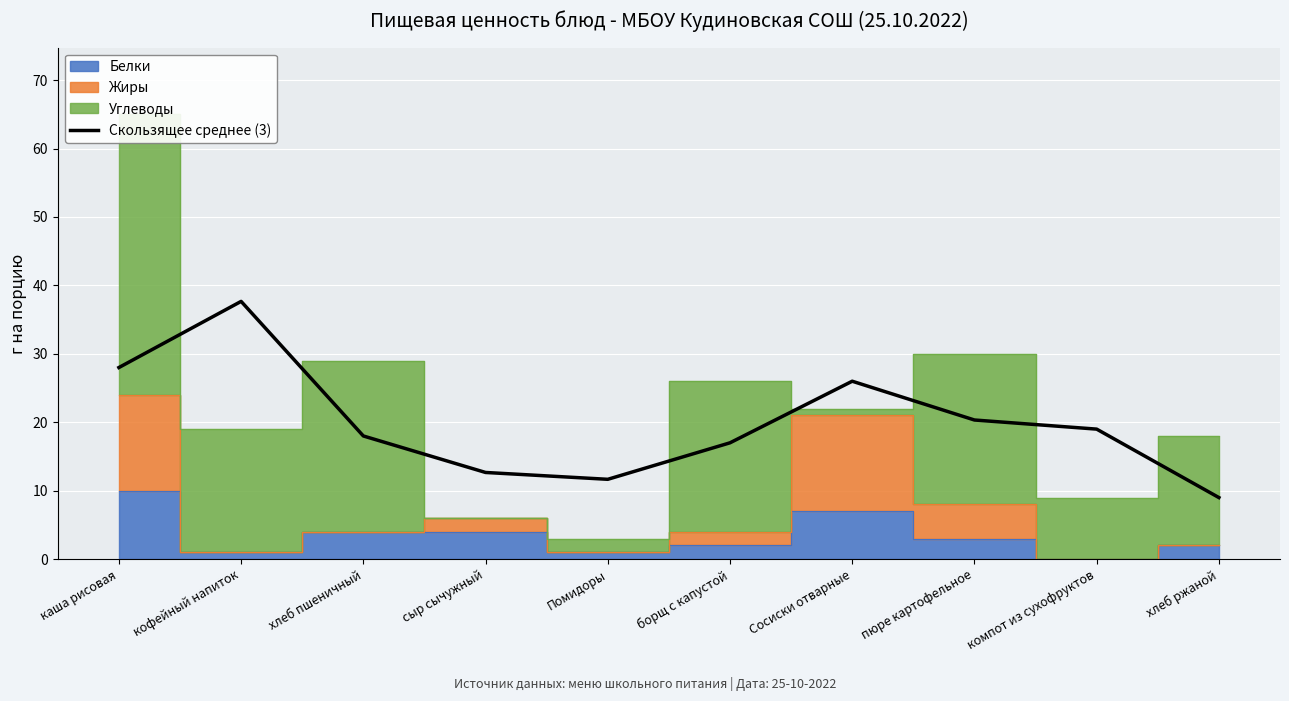

Is it true that Скользящее среднее (3) equals 17.9 at Помидоры?

False